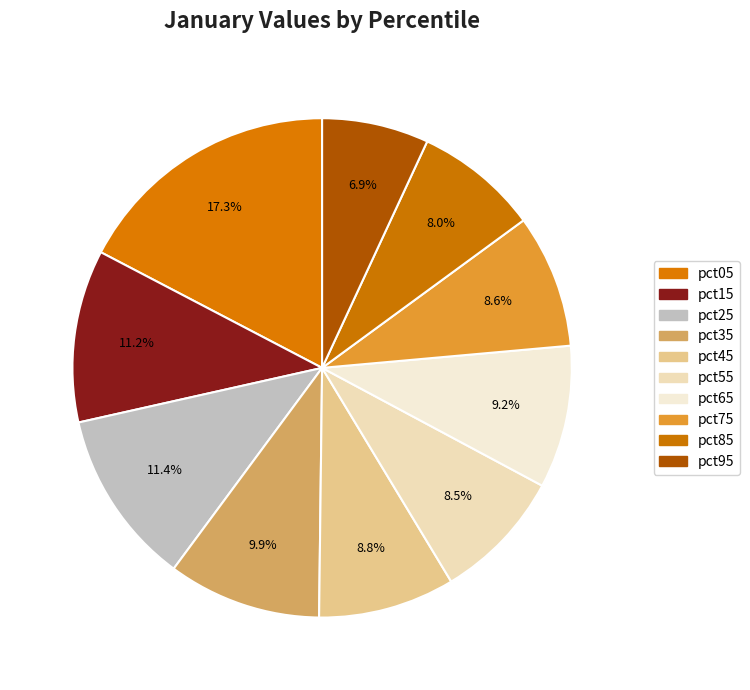

Combined, what portion of the pie is pct25 and pct05?

28.7%